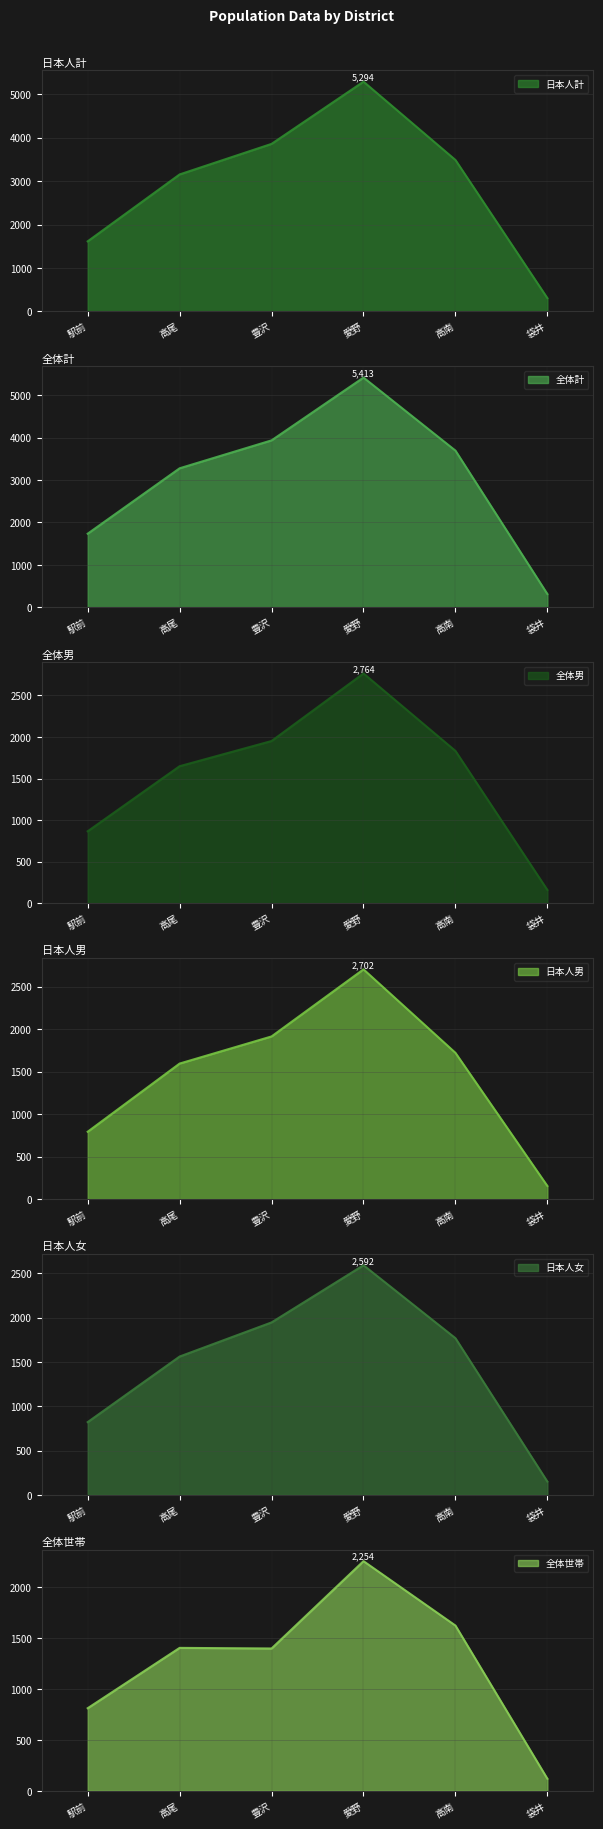

Is it true that 日本人計 equals 3156 at 高尾?

True